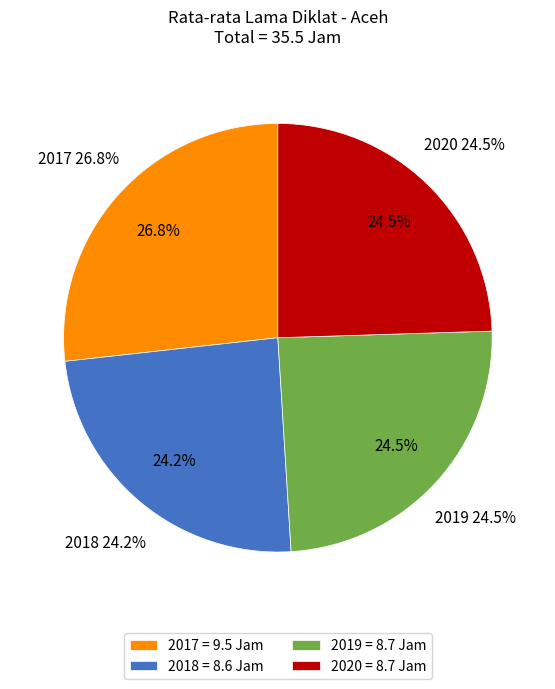

The 2017 slice represents 27% of the pie. True or false?

True